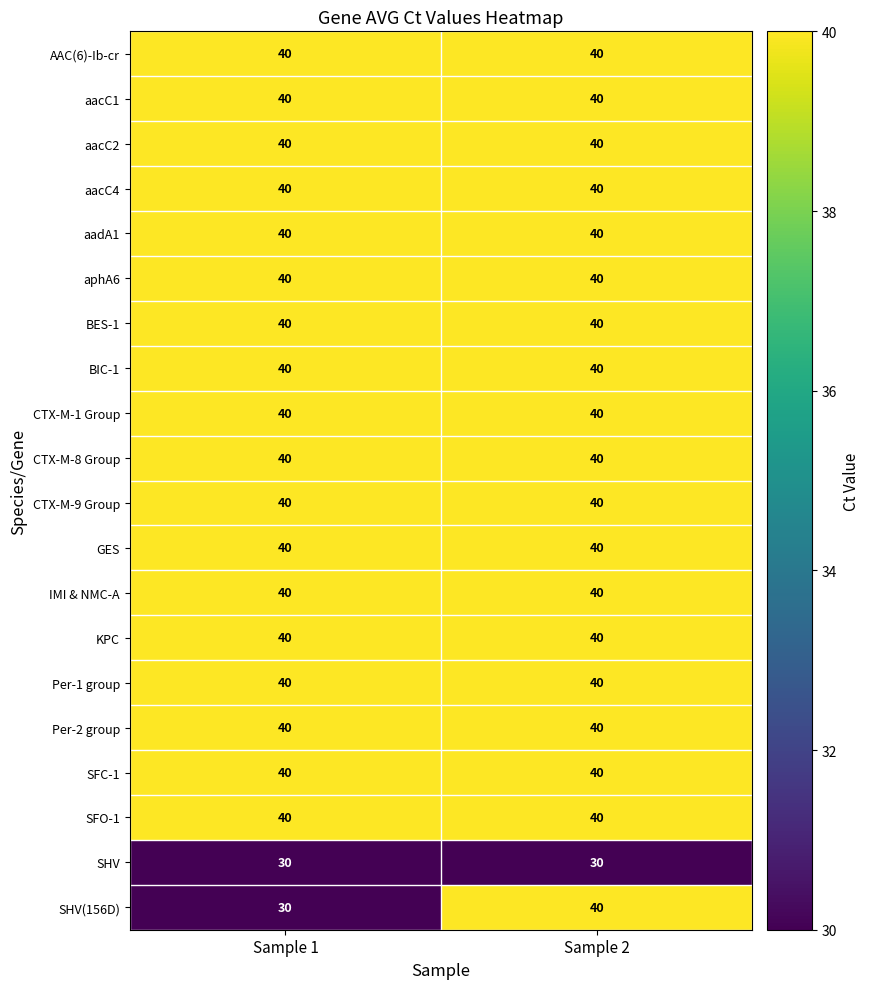

What is the maximum value shown in the chart?

40